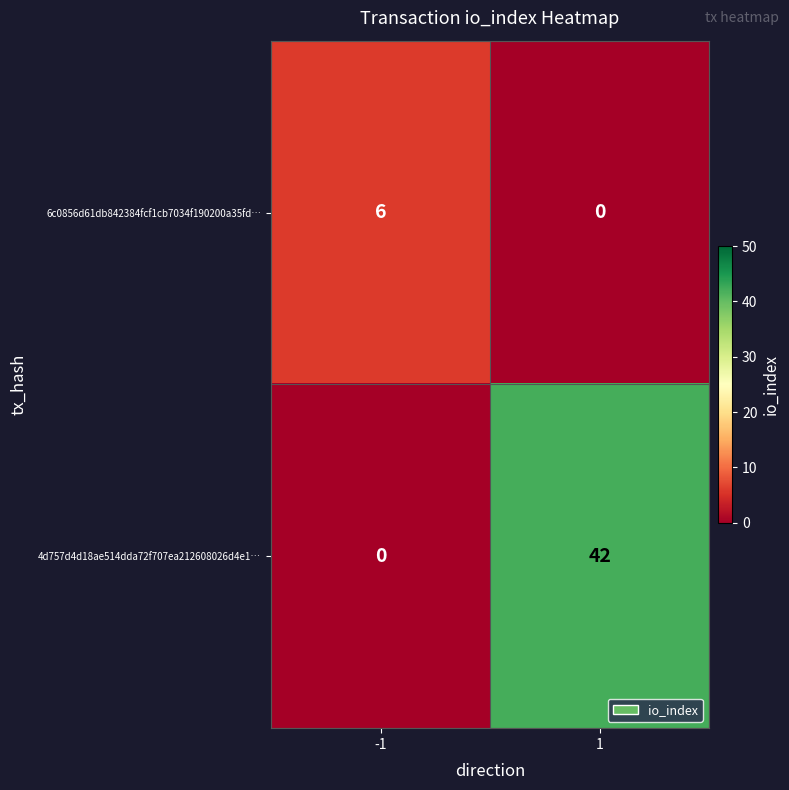

What is the total value across all series at 1?

42